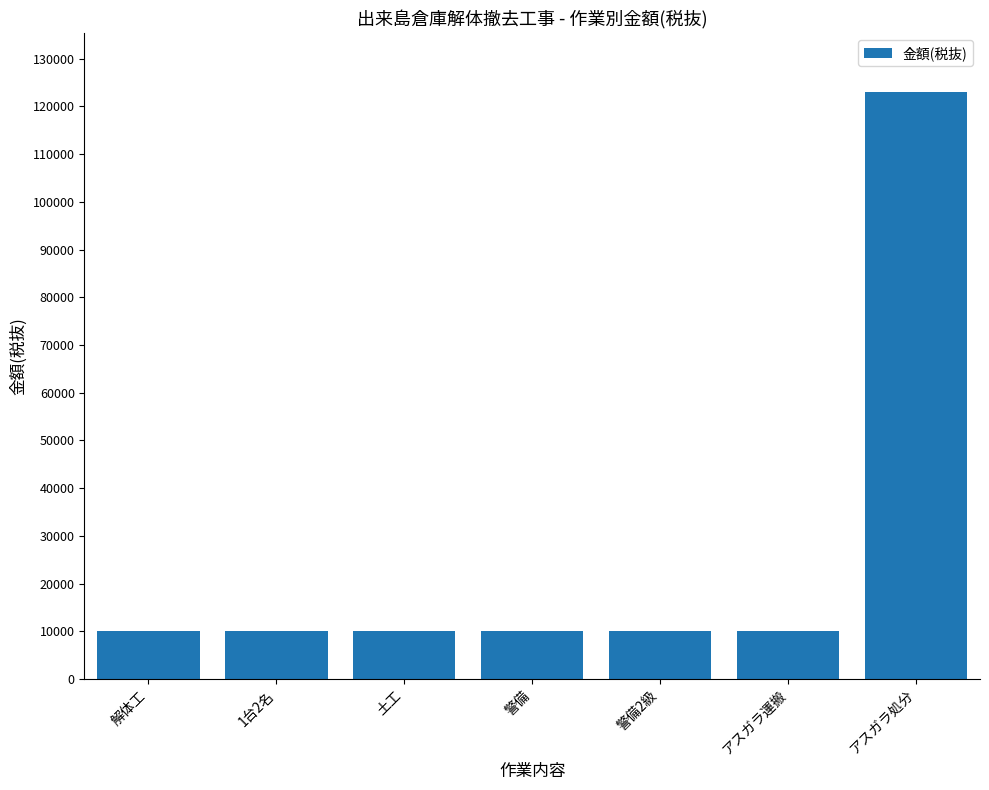

The chart shows a value of 123000 at アスガラ処分. True or false?

True